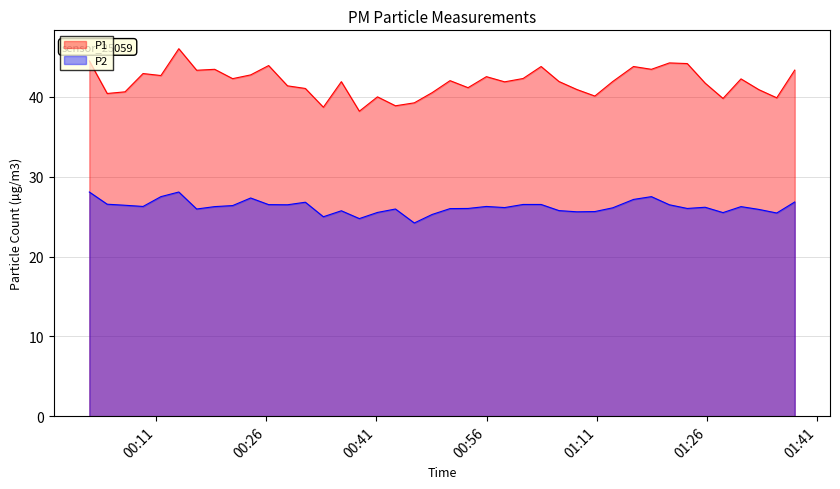

What is the minimum value shown in the chart?

24.2